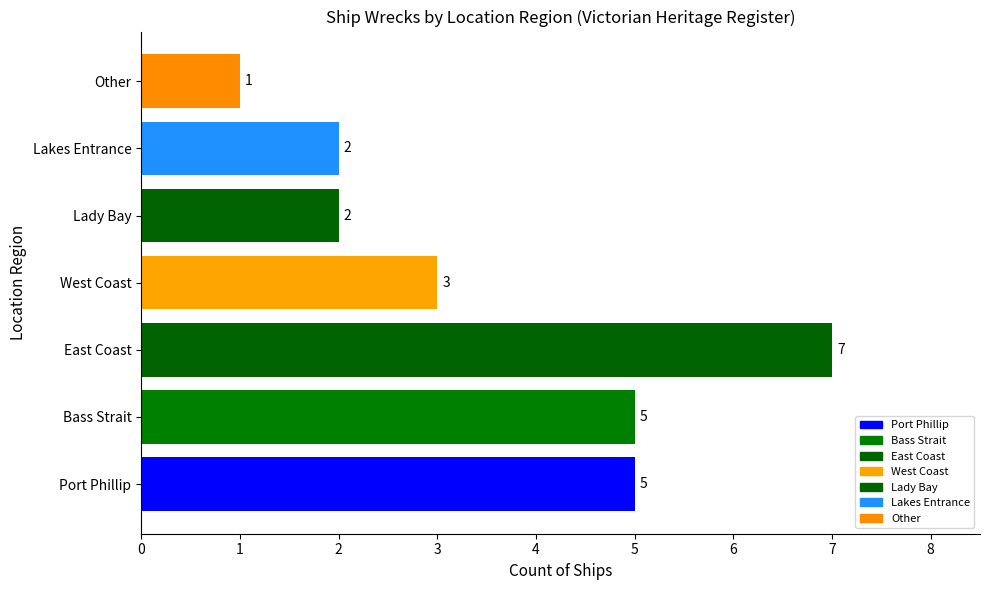

How many distinct data groups are displayed?

1